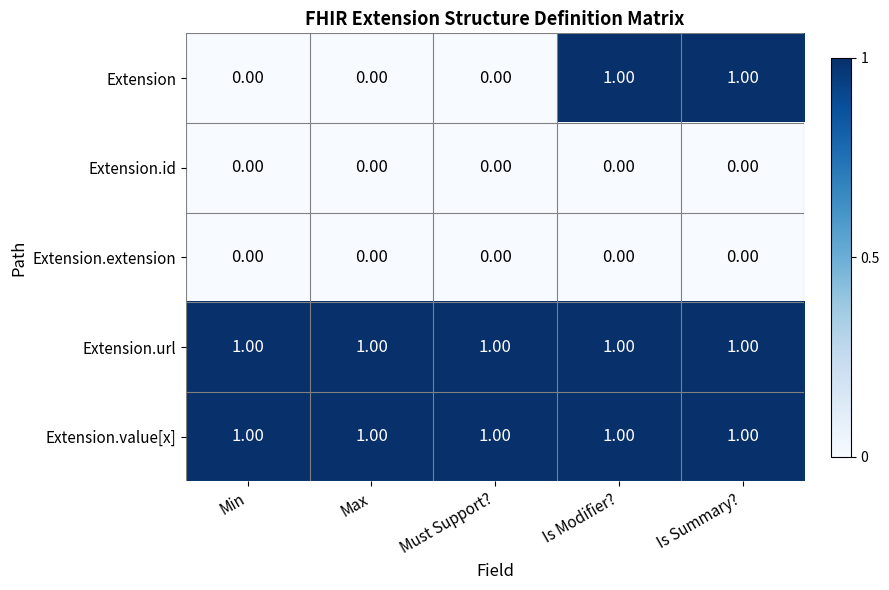

Is the value of Extension at Min greater than the value of Extension.url at Is Summary??

No